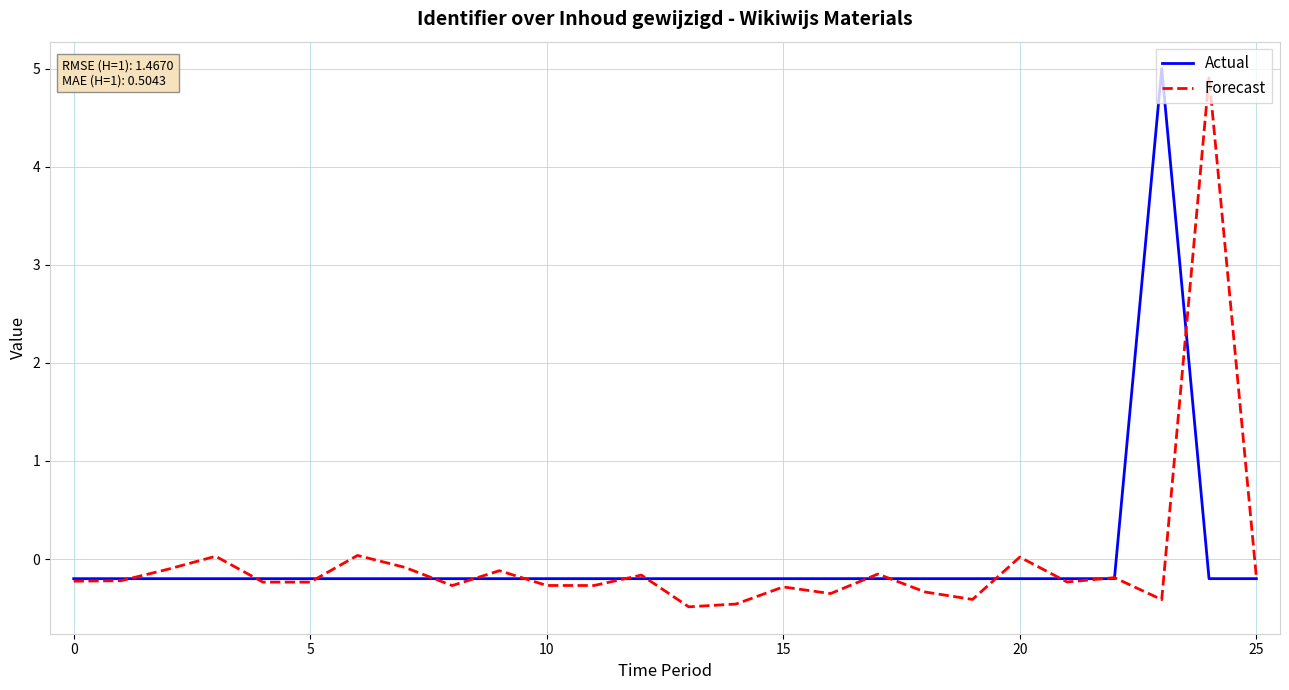

What is the maximum value shown in the chart?

5.0